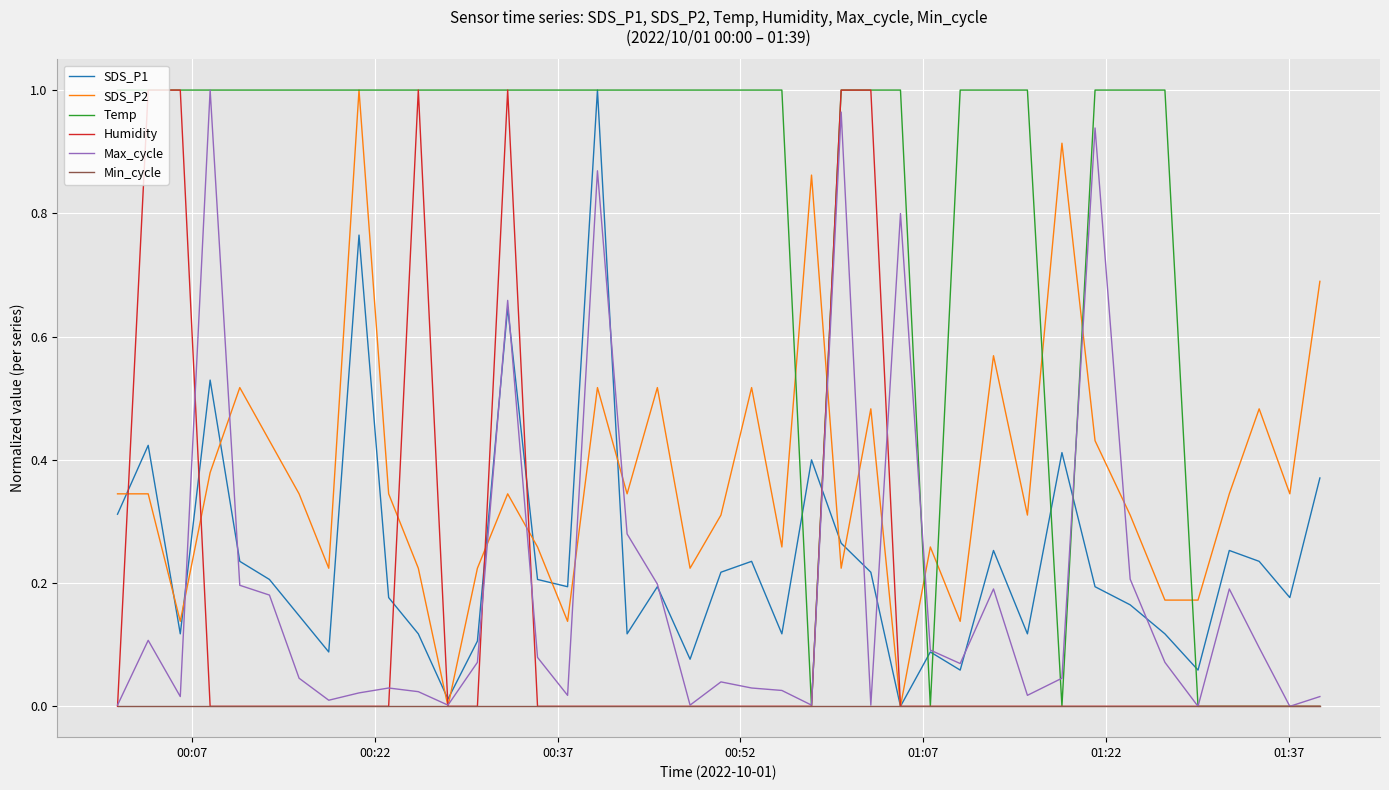

Which series has the largest total across all categories?

Temp